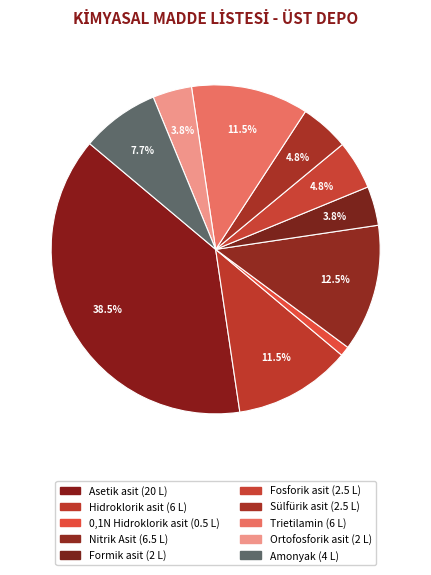

To the nearest percent, what portion does Formik asit represent?

4%